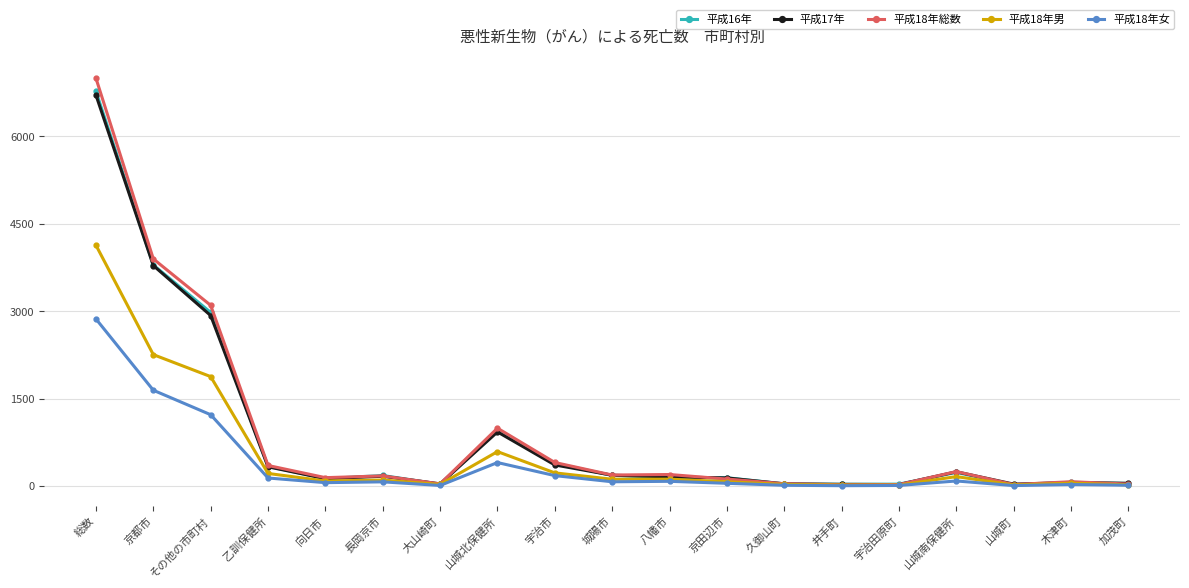

What is the difference between the highest and lowest values at 山城北保健所?

590